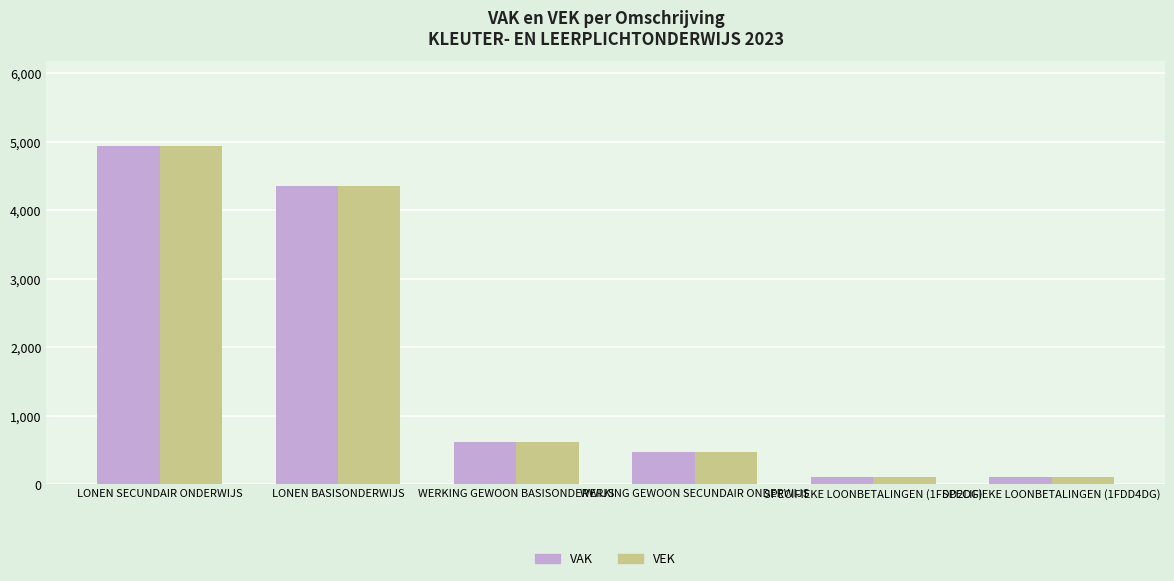

At which label does VEK first exceed 611?

LONEN SECUNDAIR ONDERWIJS